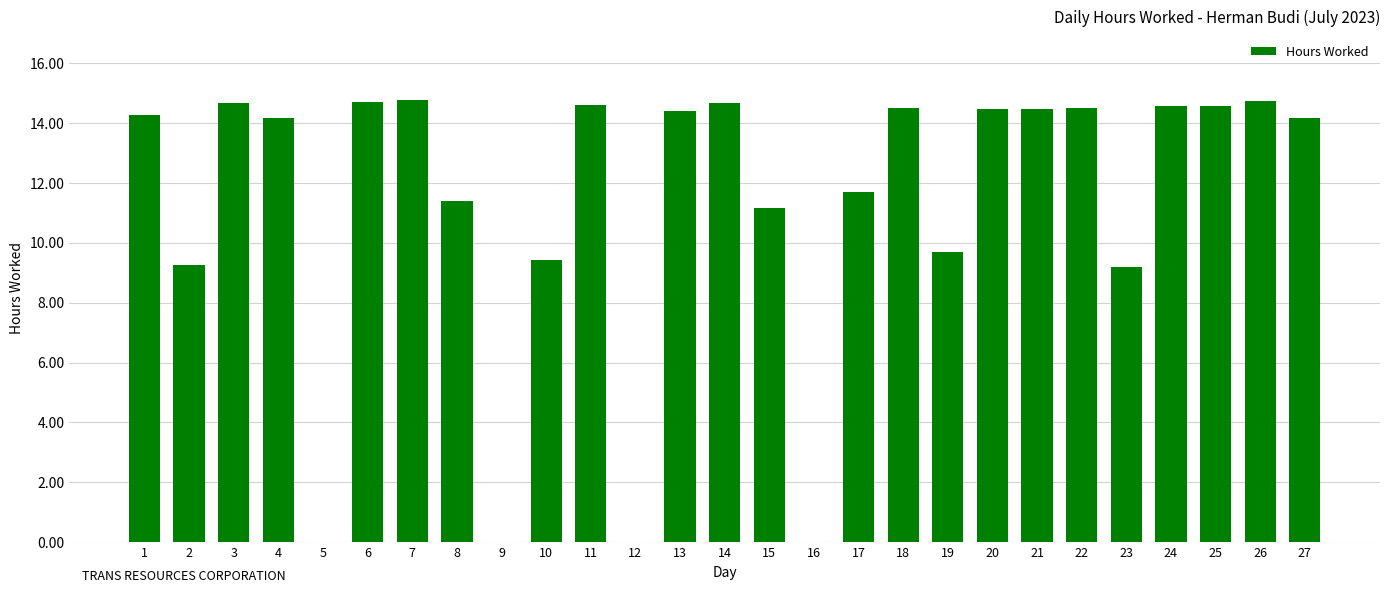

What is the change in value from 9 to 23?

+9.2